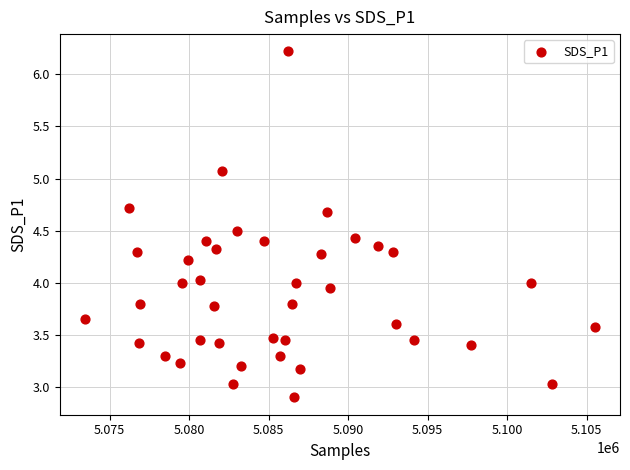

What is the range of X values (max minus min)?

32054.0